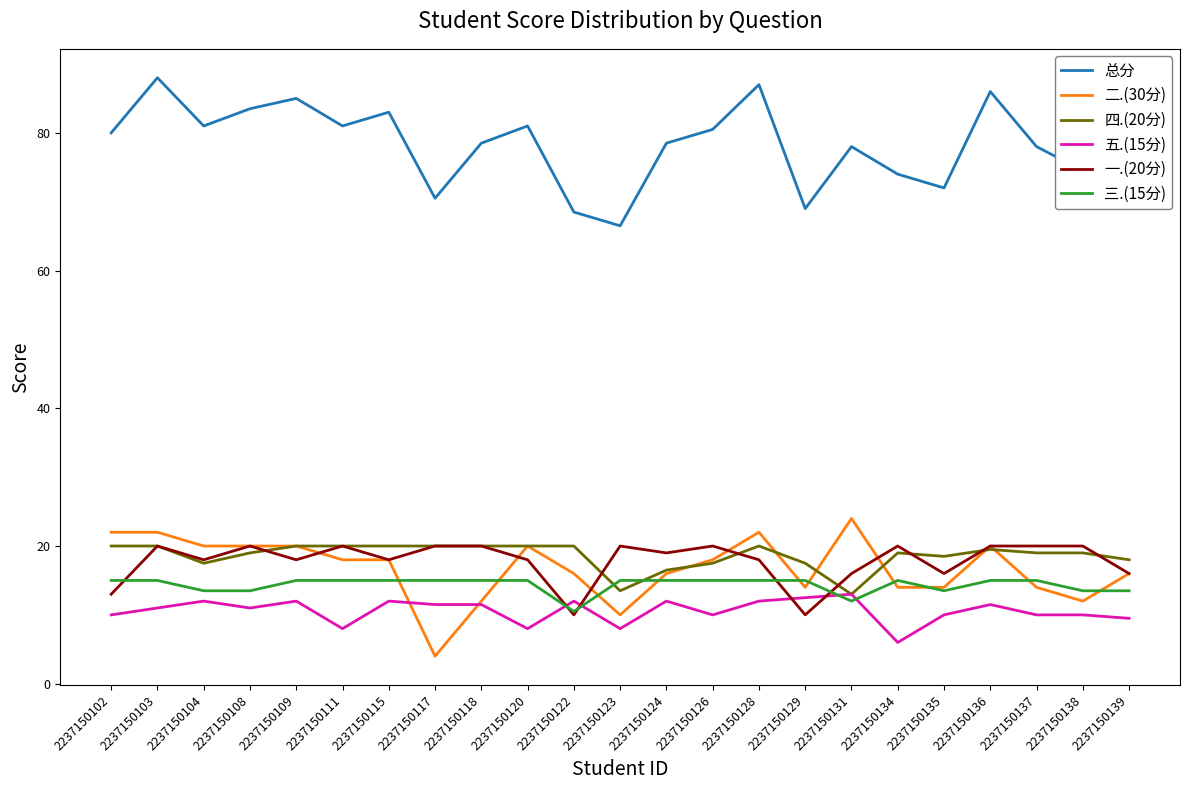

At which label does 二.(30分) reach its peak?

2237150131